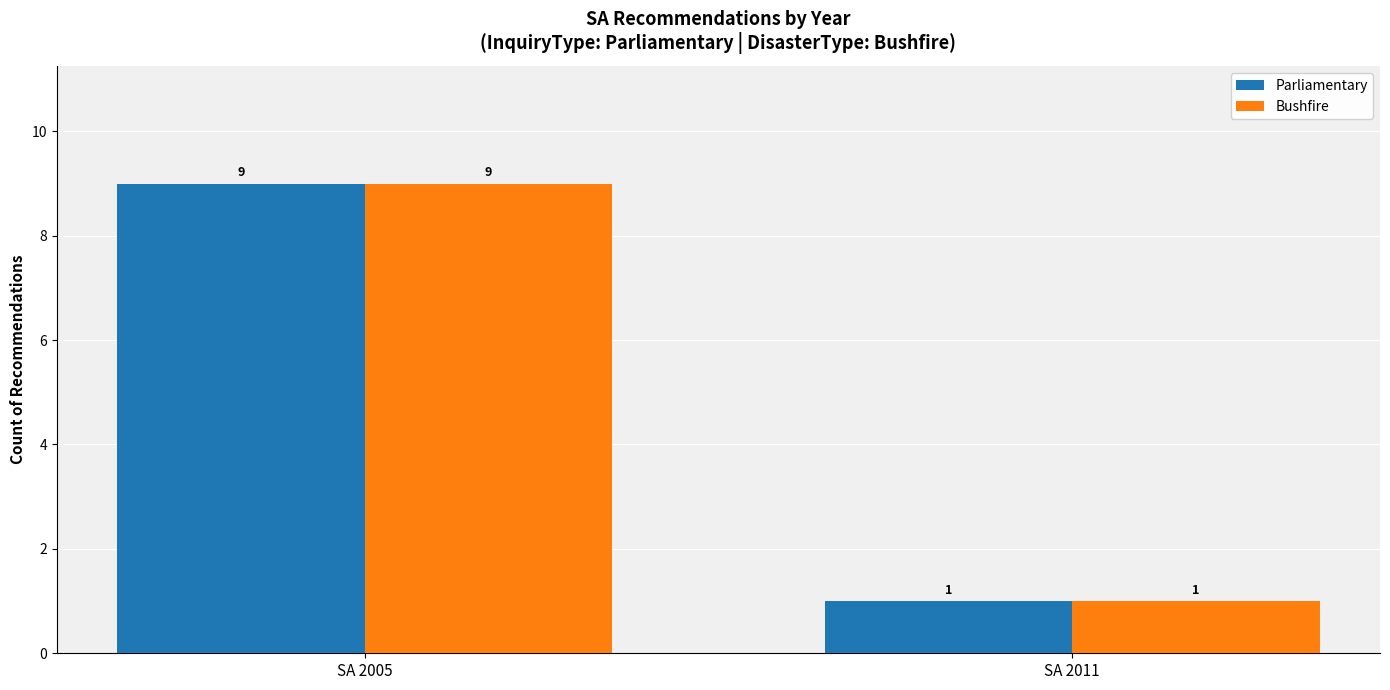

How many data points does each series have?

2